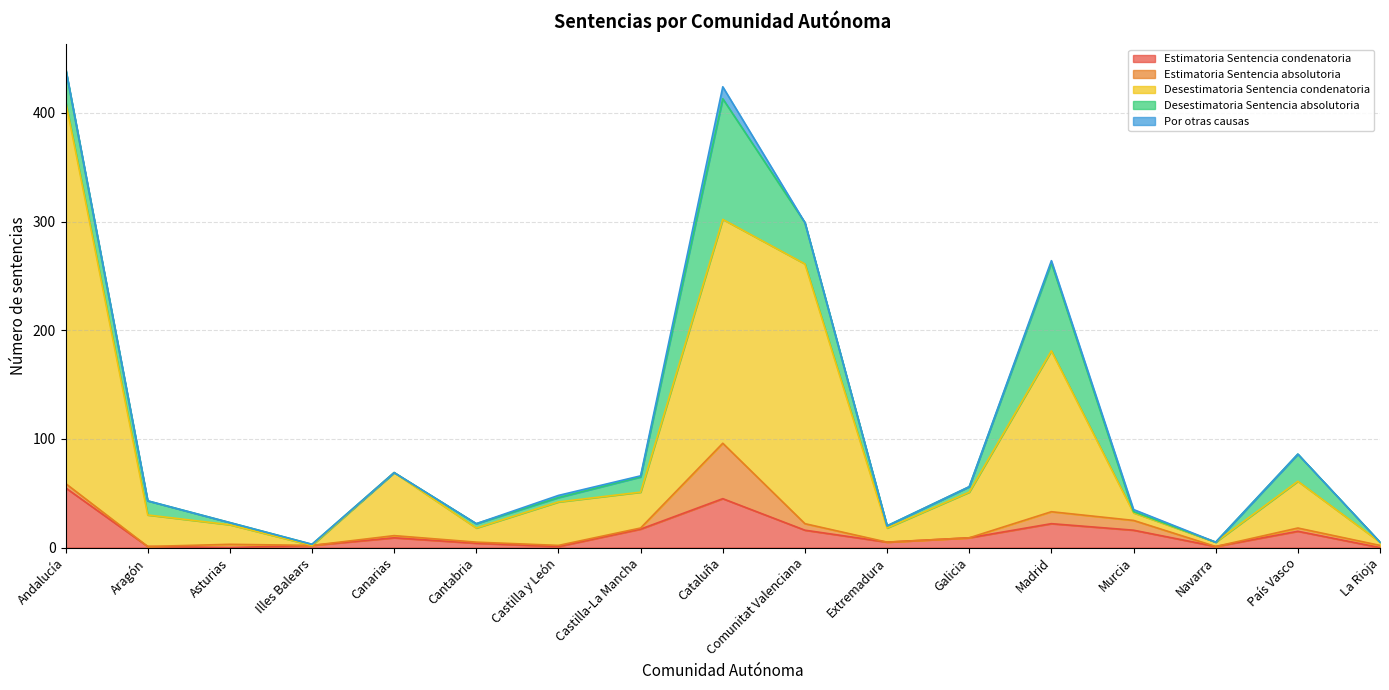

At how many categories does at least one series exceed 116?

4